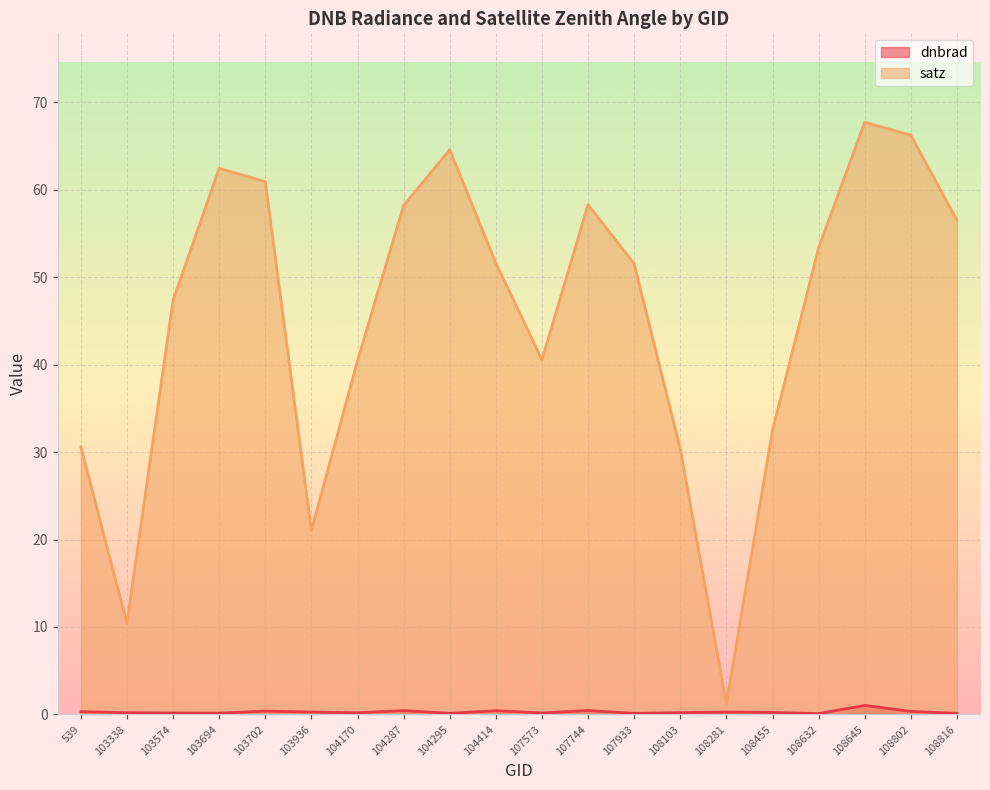

What is the sum of all satz values?

906.1